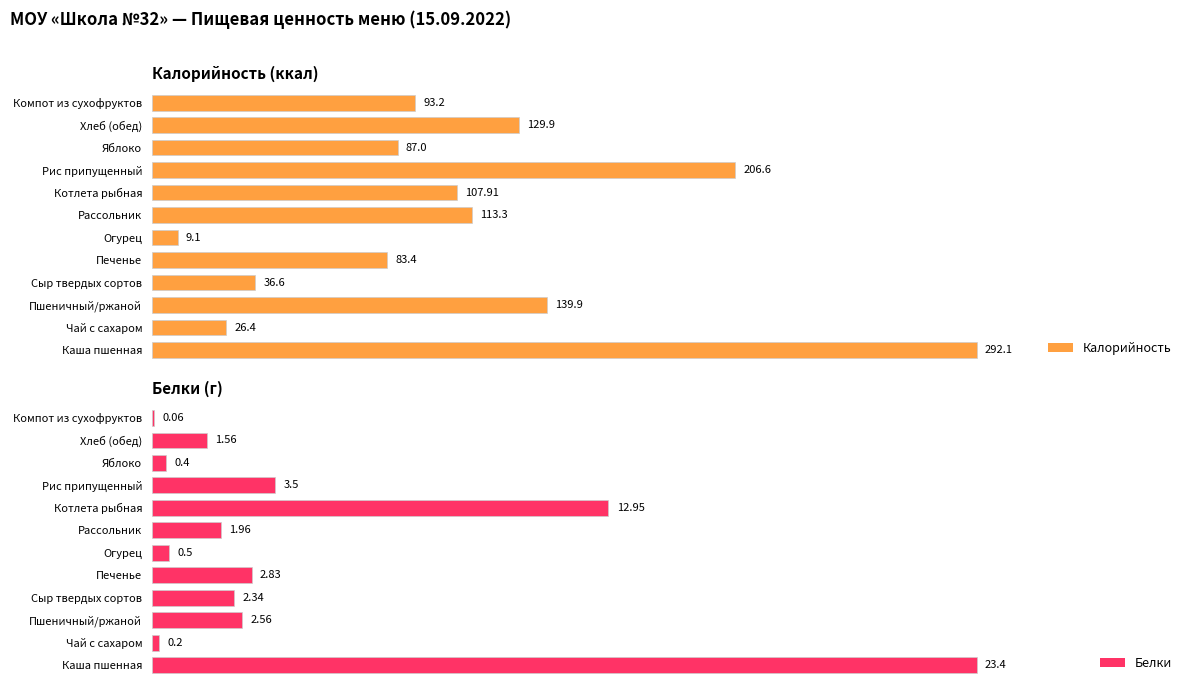

Between Рассольник and Котлета рыбная, which series saw the biggest shift?

Белки